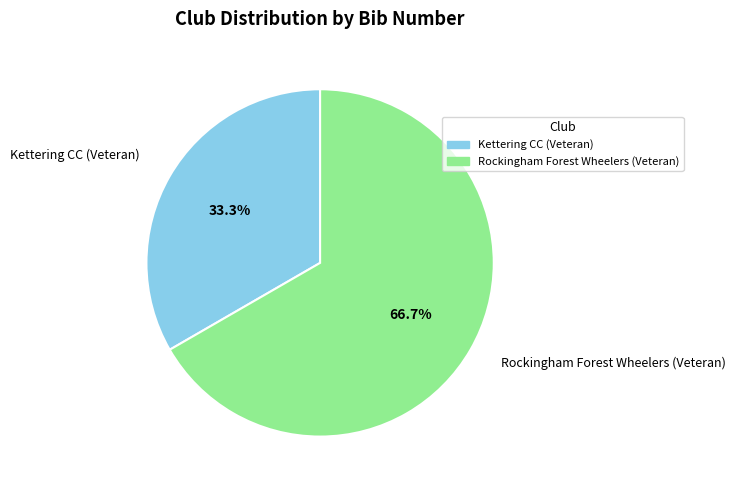

The Rockingham Forest Wheelers (Veteran) slice represents 57% of the pie. True or false?

False